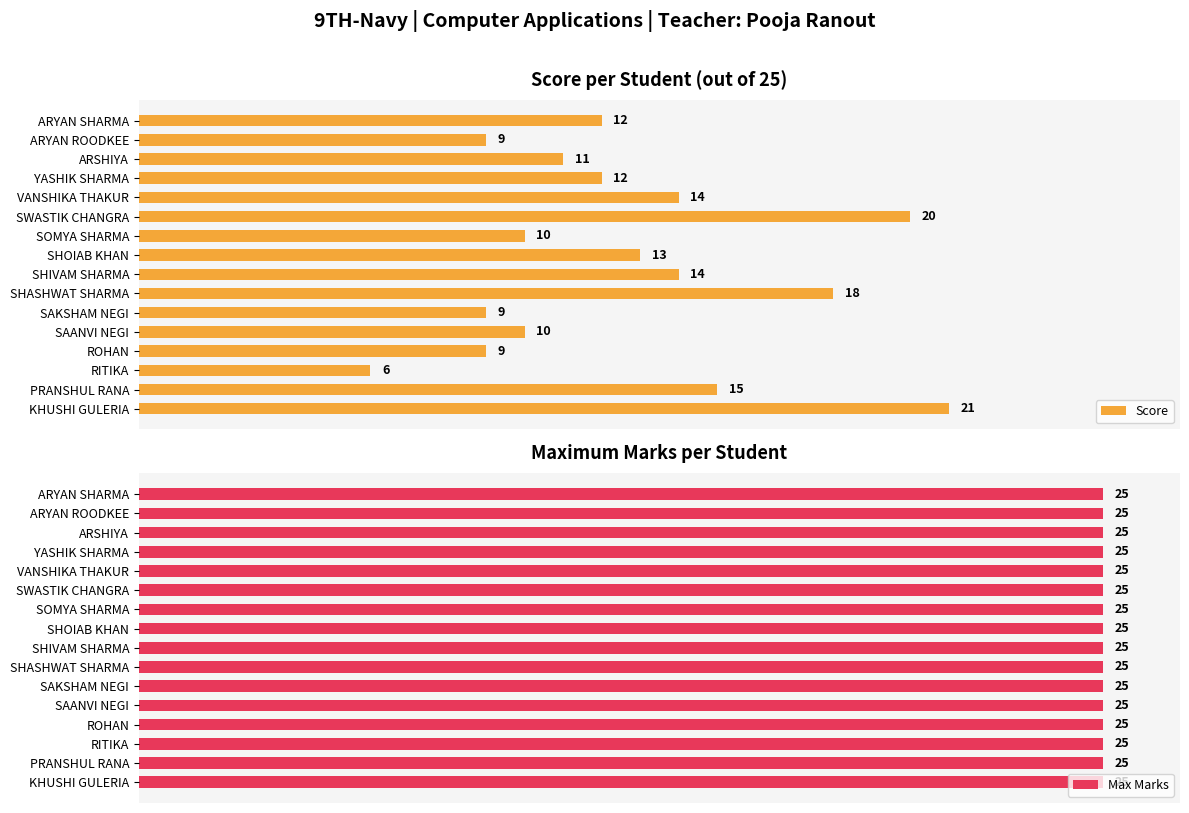

Which category has the lowest value in the Score series?

RITIKA